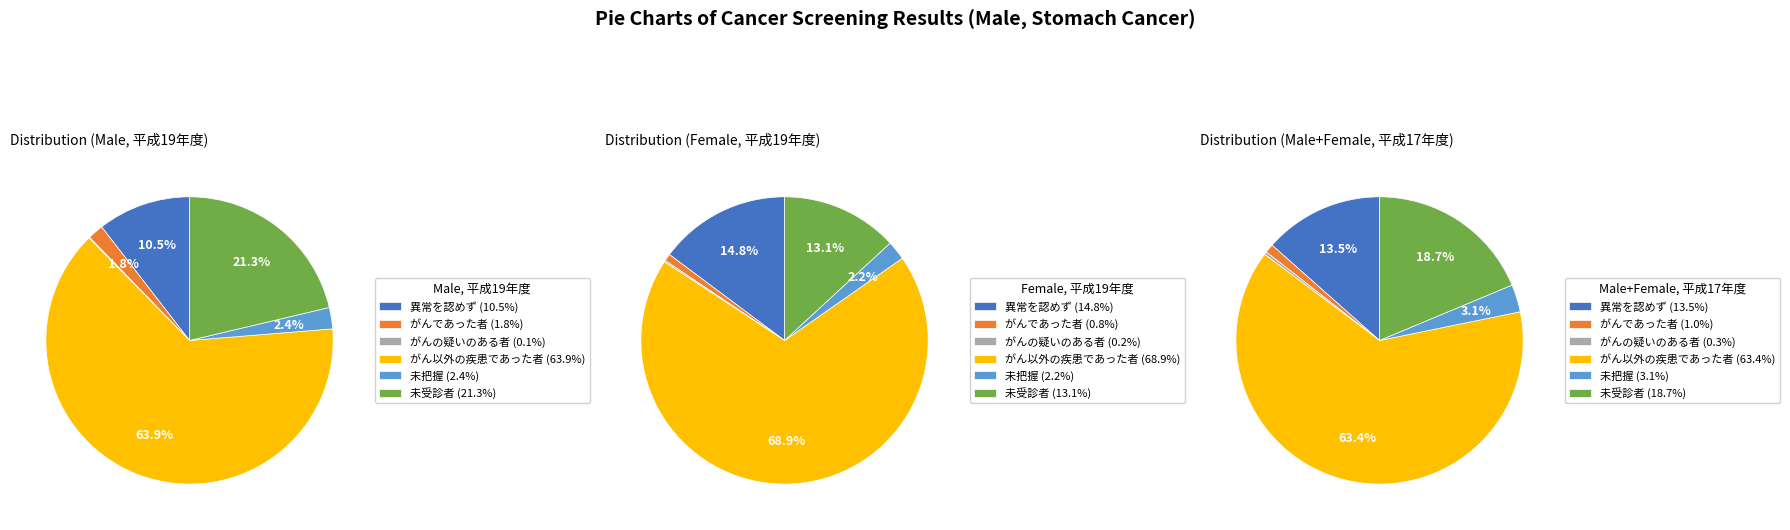

Rank the series by their maximum value, from highest to lowest.

がん以外の疾患であった者, 未受診者, 異常を認めず, 未把握, がんであった者, がんの疑いのある者